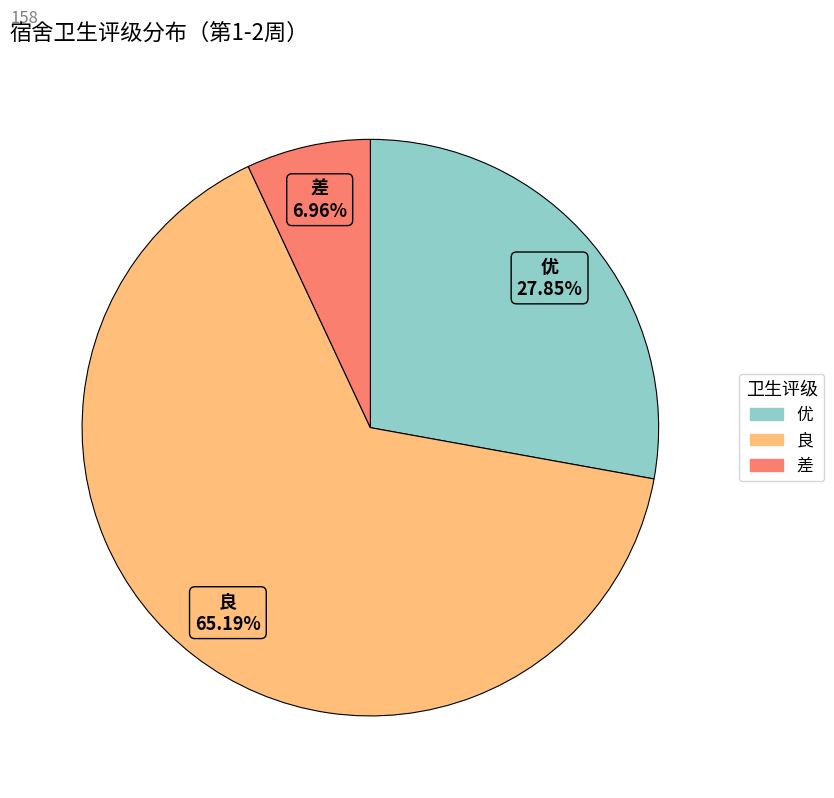

Count the number of slices in the pie.

3